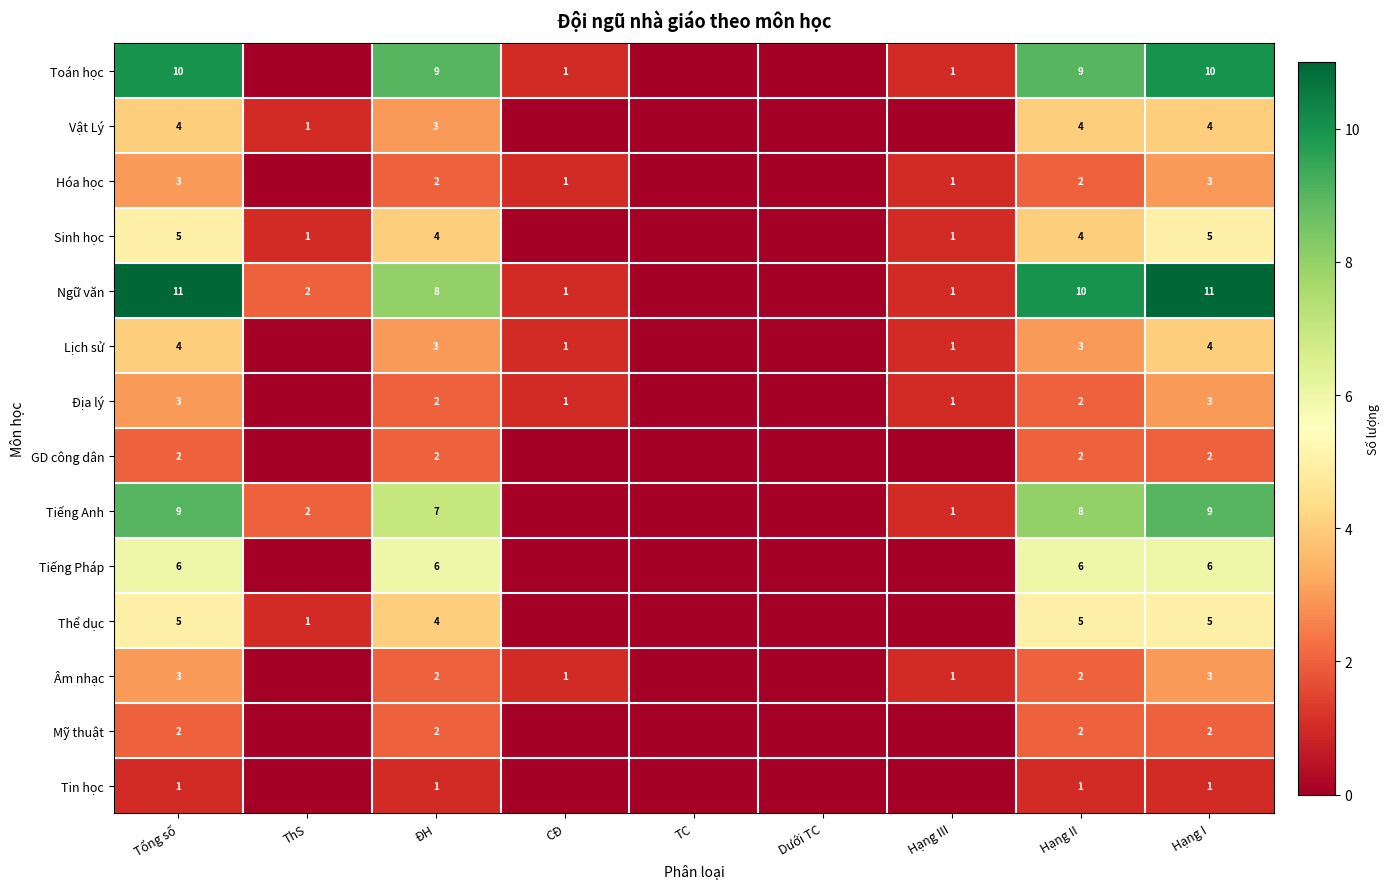

Which has a higher value, TC or Tổng số?

Tổng số